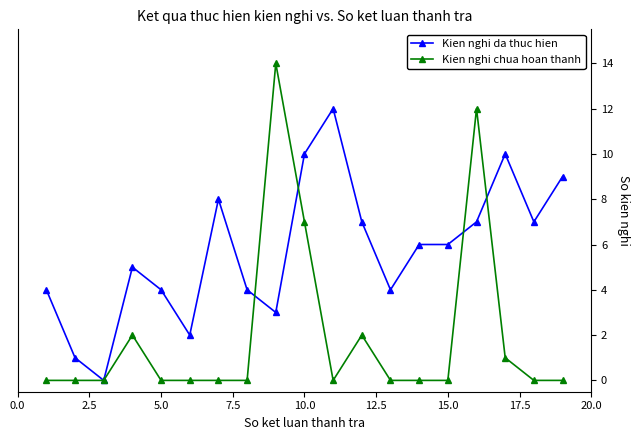

Does the chart have visible grid lines?

No